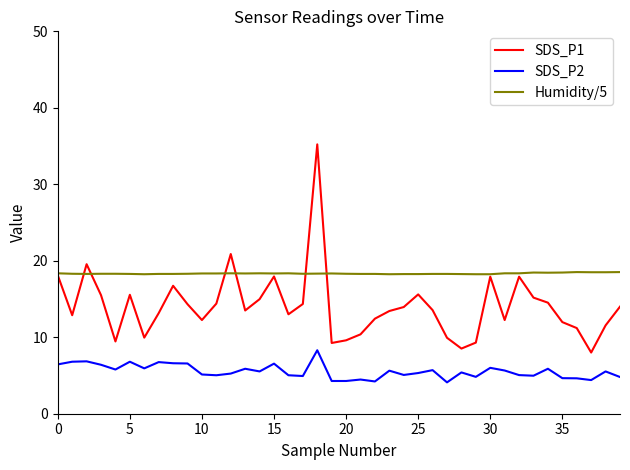

True or false: SDS_P2 and SDS_P1 cross at least once.

False